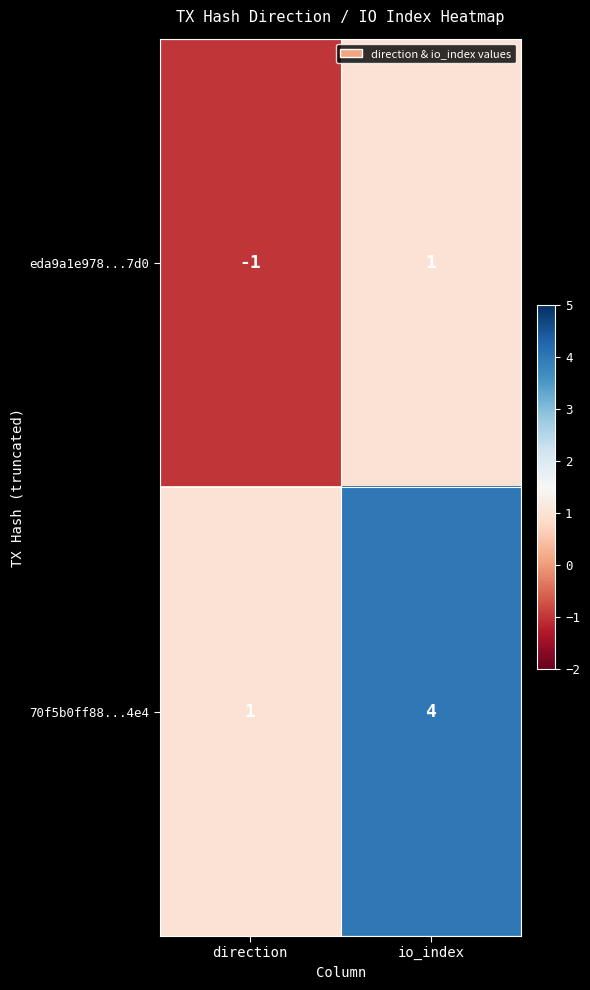

True or false: 70f5b0ff88...4e4 has a value of 1 at direction.

True